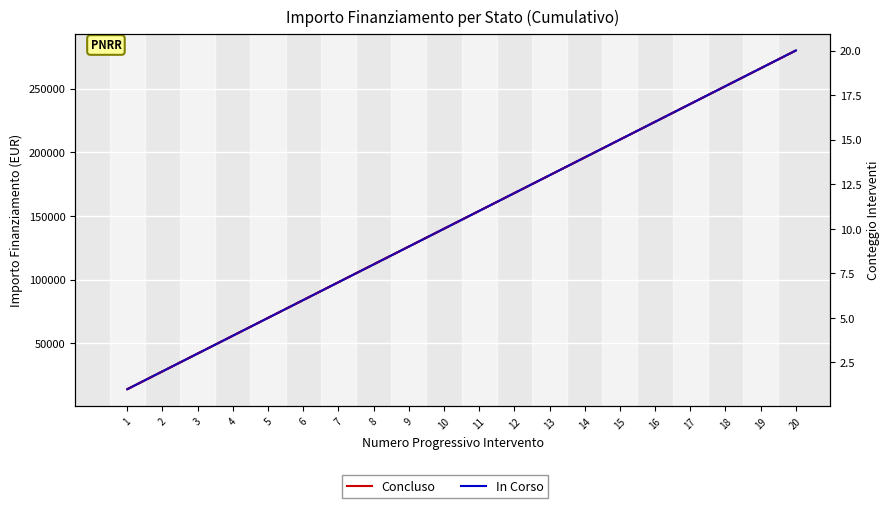

True or false: Concluso and Concluso (count) intersect in this chart.

False